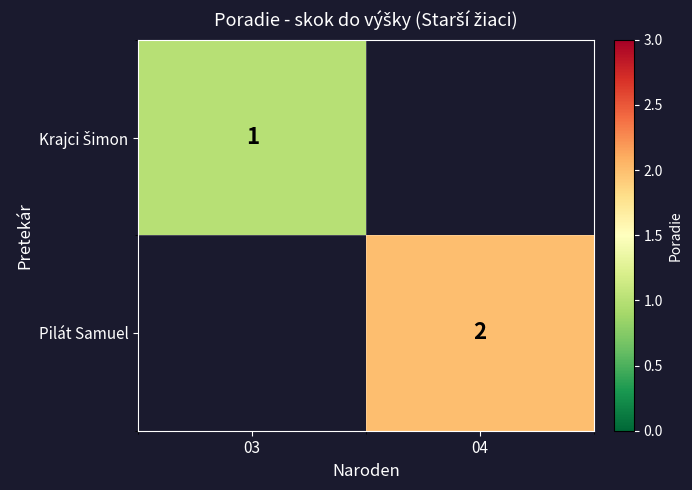

Is it true that Pilát Samuel equals 1 at 04?

False